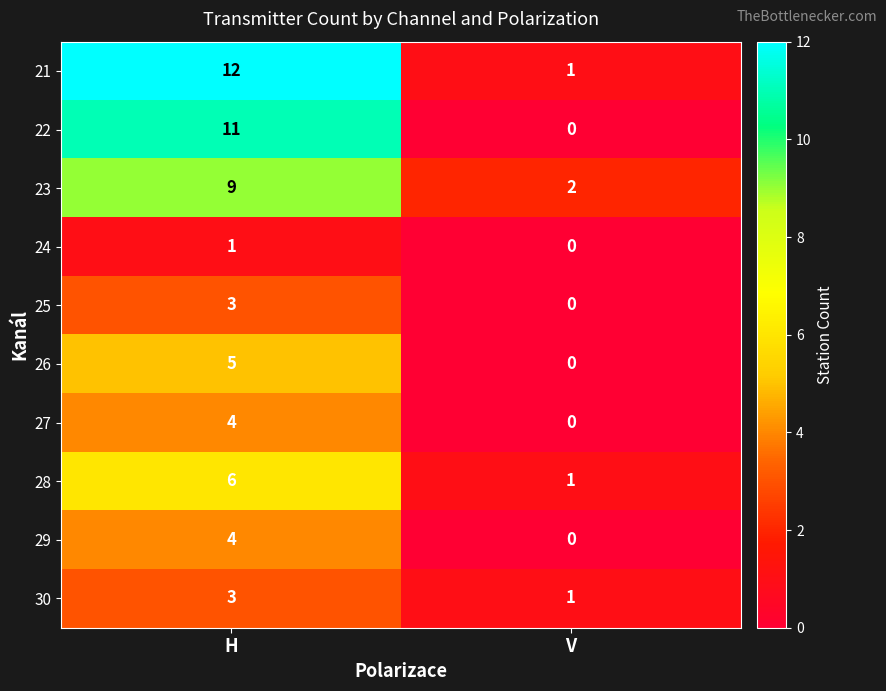

What is the spread (max minus min) of values at V?

2